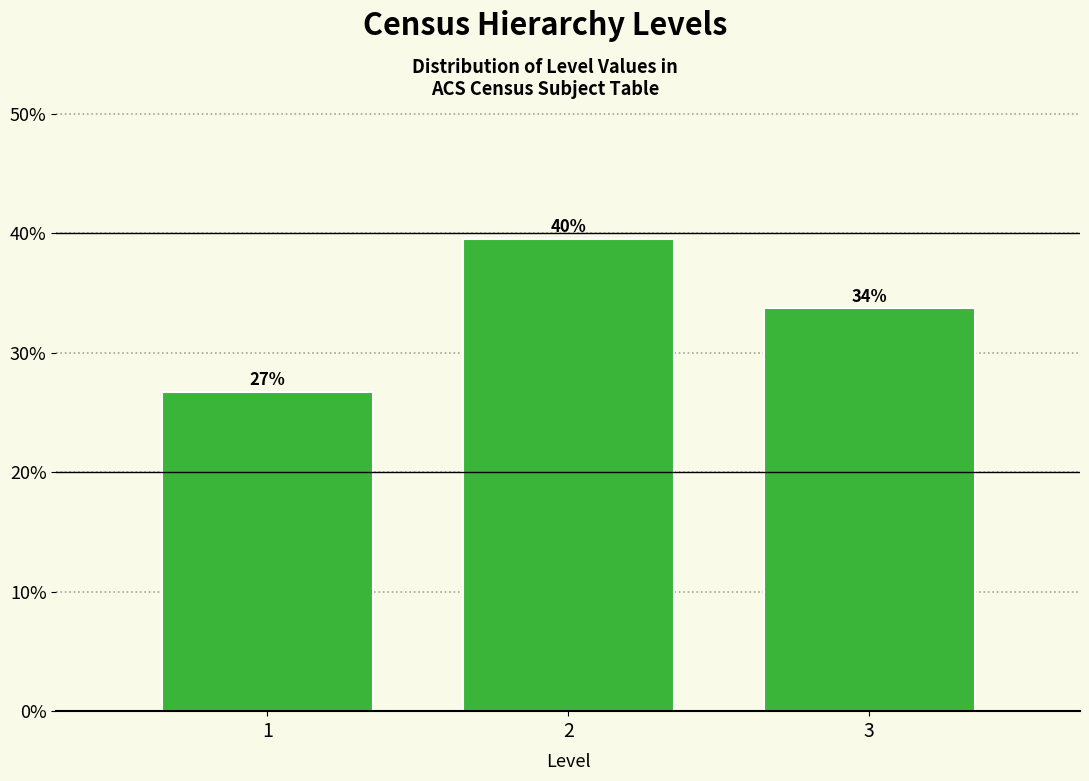

Are the bars horizontal?

No